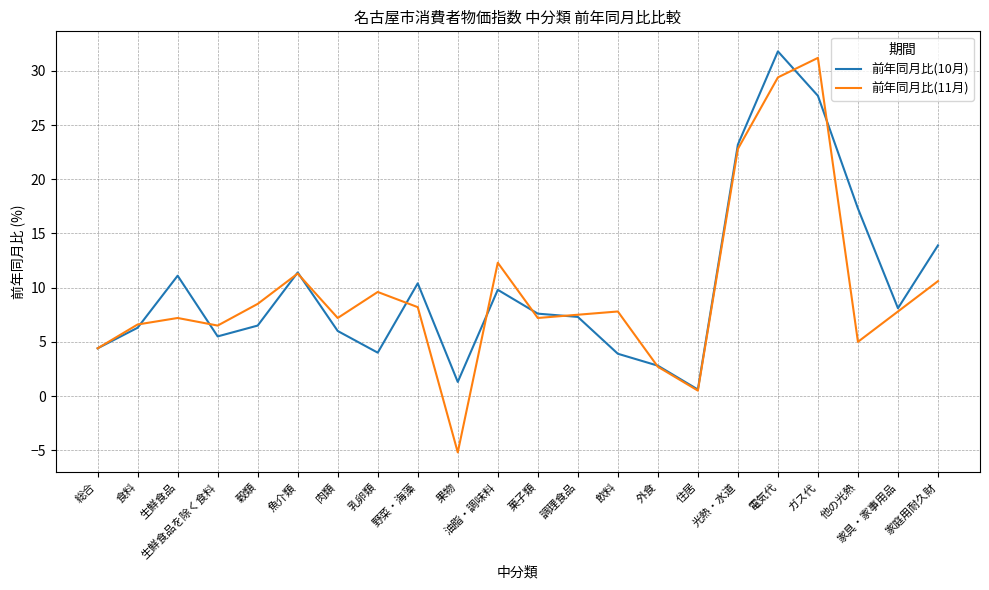

What is the smallest value displayed?

-5.2